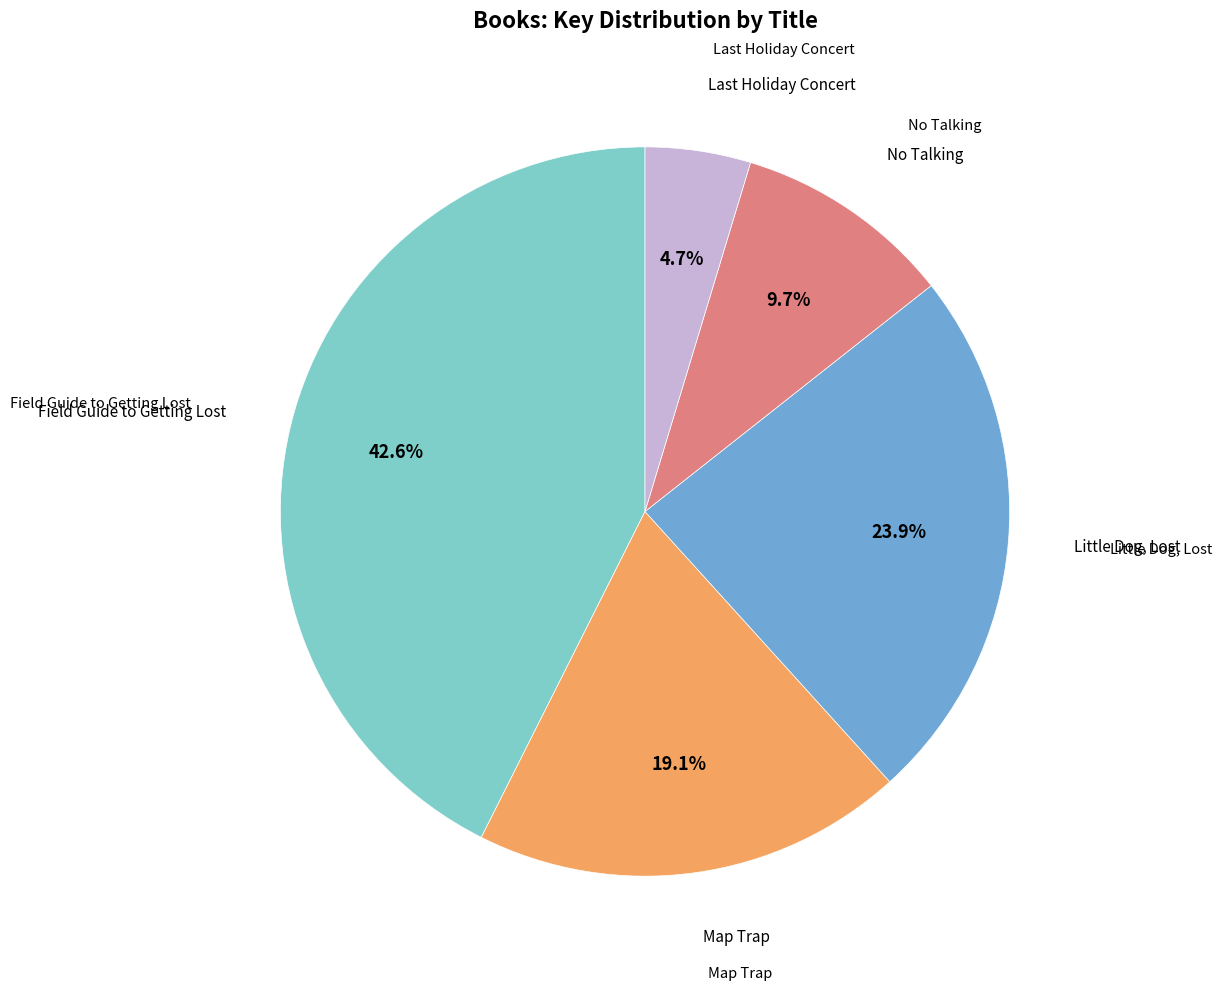

How many slices are in this pie chart?

5